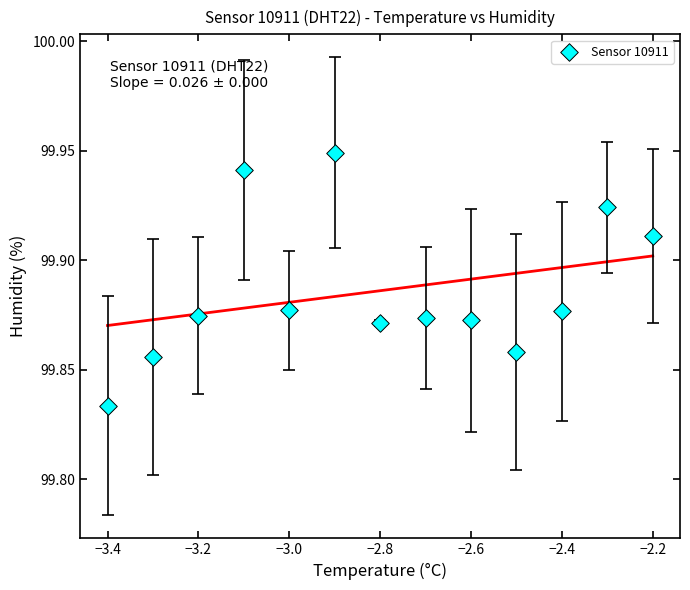

What is the range of X values (max minus min)?

1.2